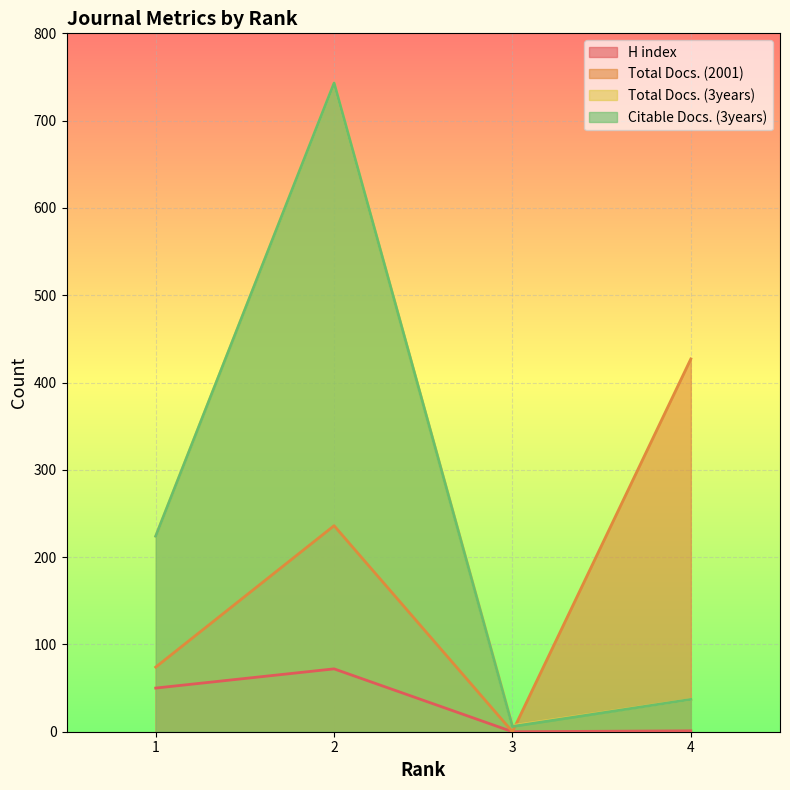

Reading left to right, what are all the values shown in this chart?

H index: 1=50	2=72	3=0	4=1
Total Docs. (2001): 1=74	2=236	3=0	4=427
Total Docs. (3years): 1=224	2=743	3=7	4=37
Citable Docs. (3years): 1=224	2=743	3=6	4=37